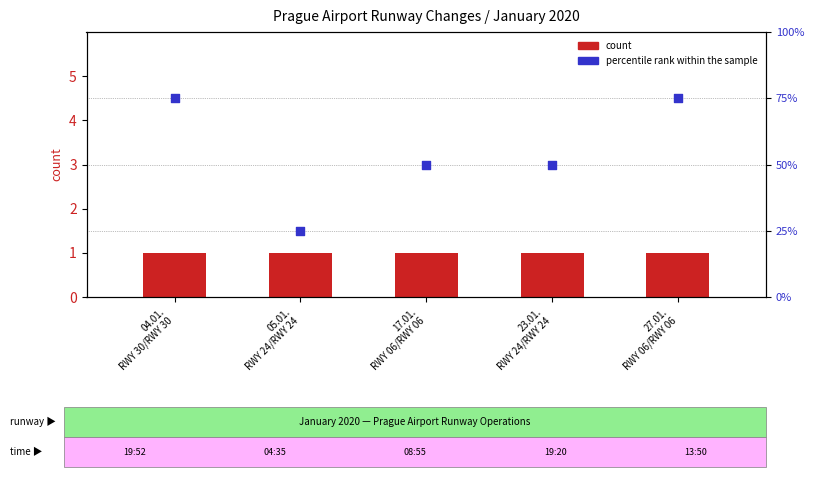

Which series has the widest spread of Y values?

percentile rank within the sample